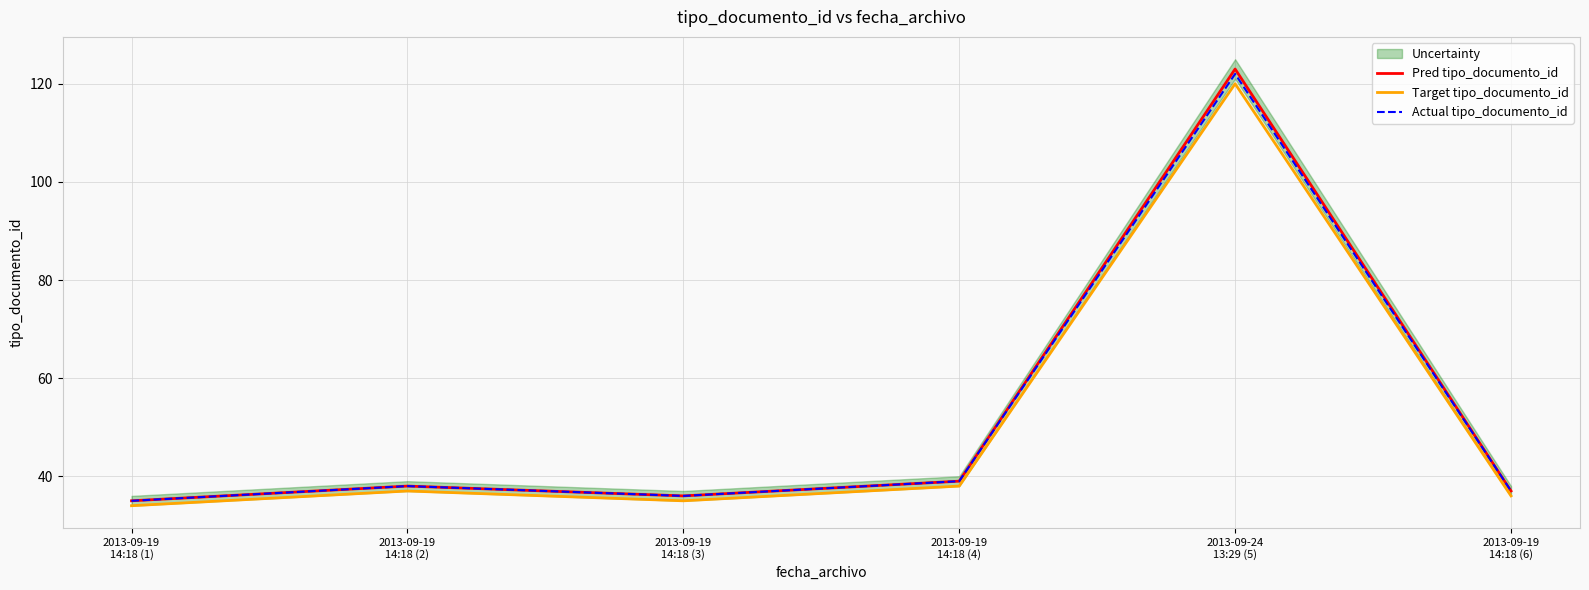

True or false: Pred tipo_documento_id and Actual tipo_documento_id cross at least once.

False